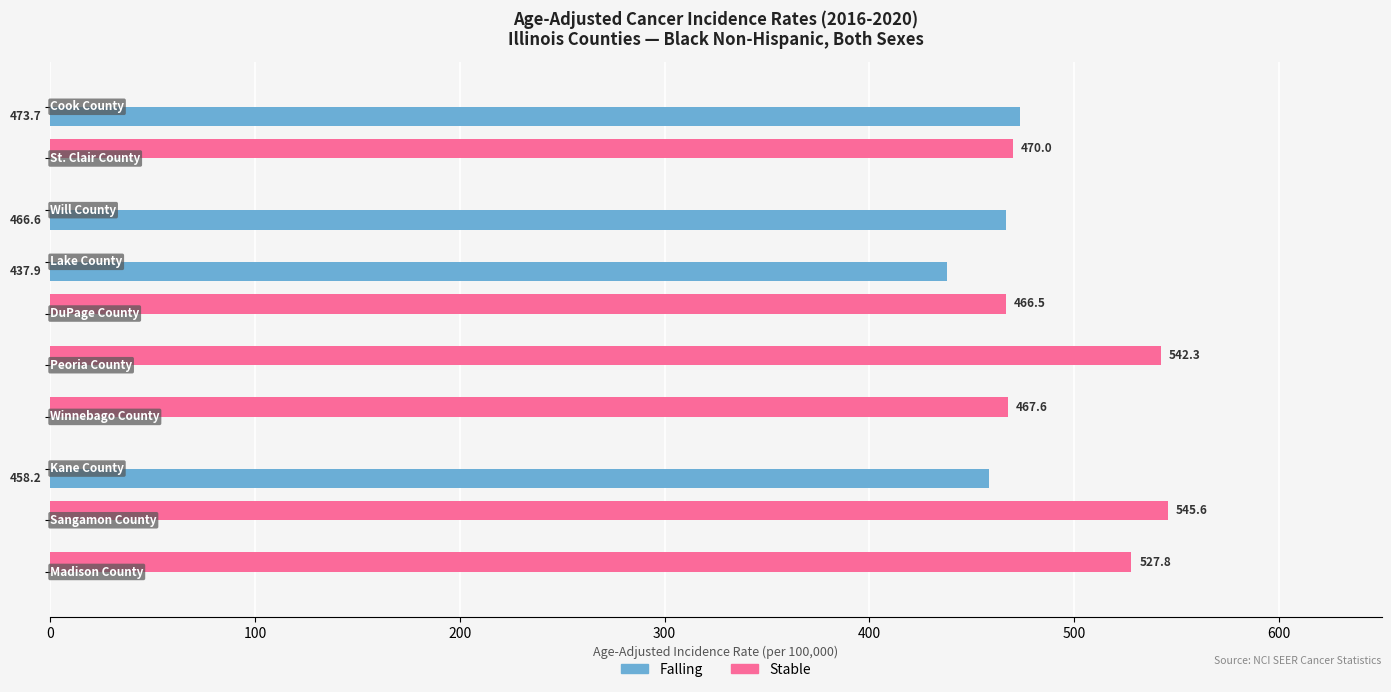

What are all the series names shown in the legend?

Falling, Stable